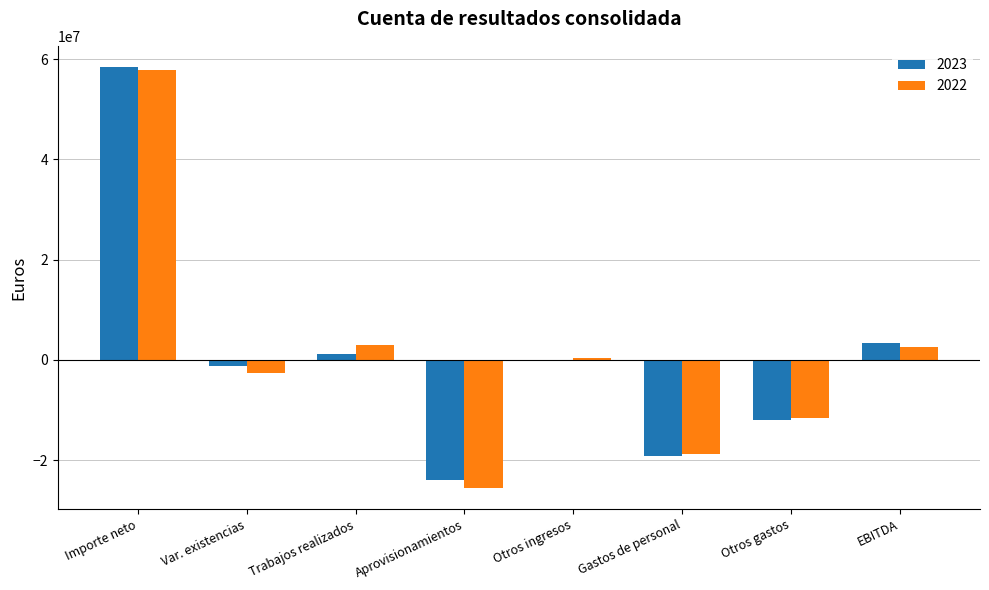

What are all the series names shown in the legend?

2023, 2022